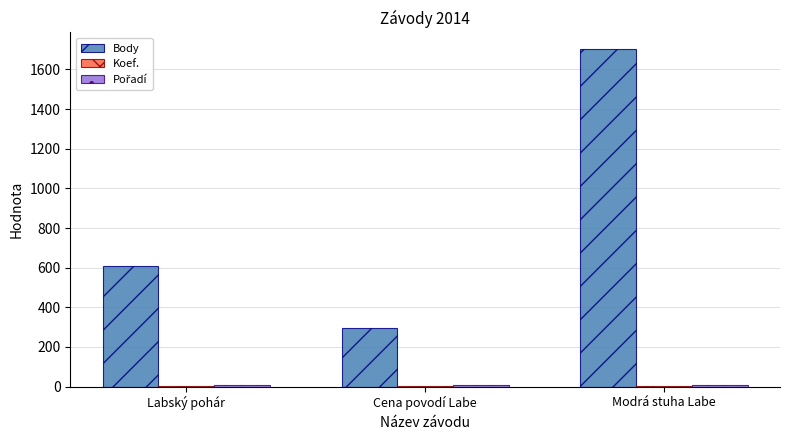

The Body series shows 403 at Cena povodí Labe. True or false?

False